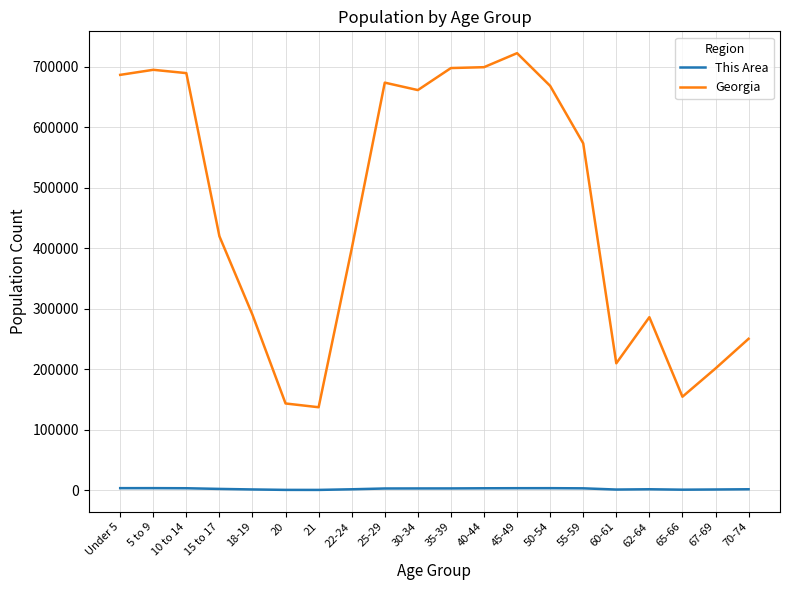

How many lines are shown in the chart?

2